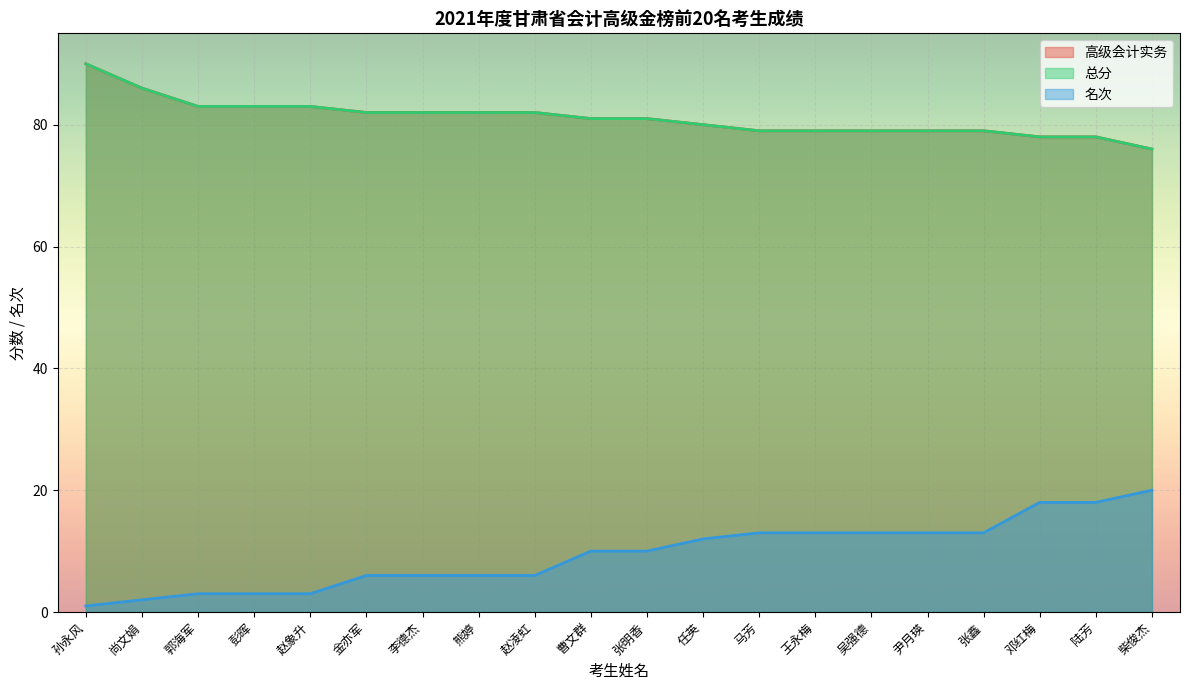

What is the smallest value displayed?

1